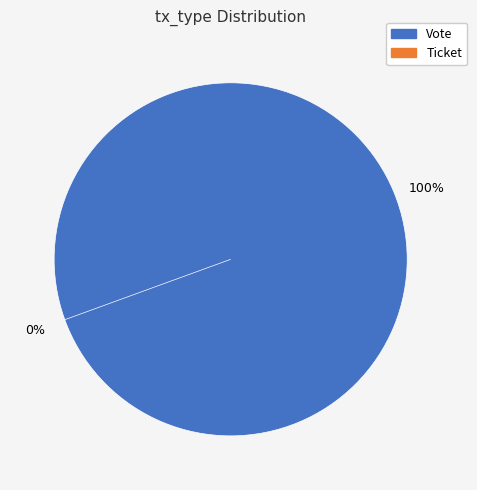

Which slice is the smallest?

Ticket